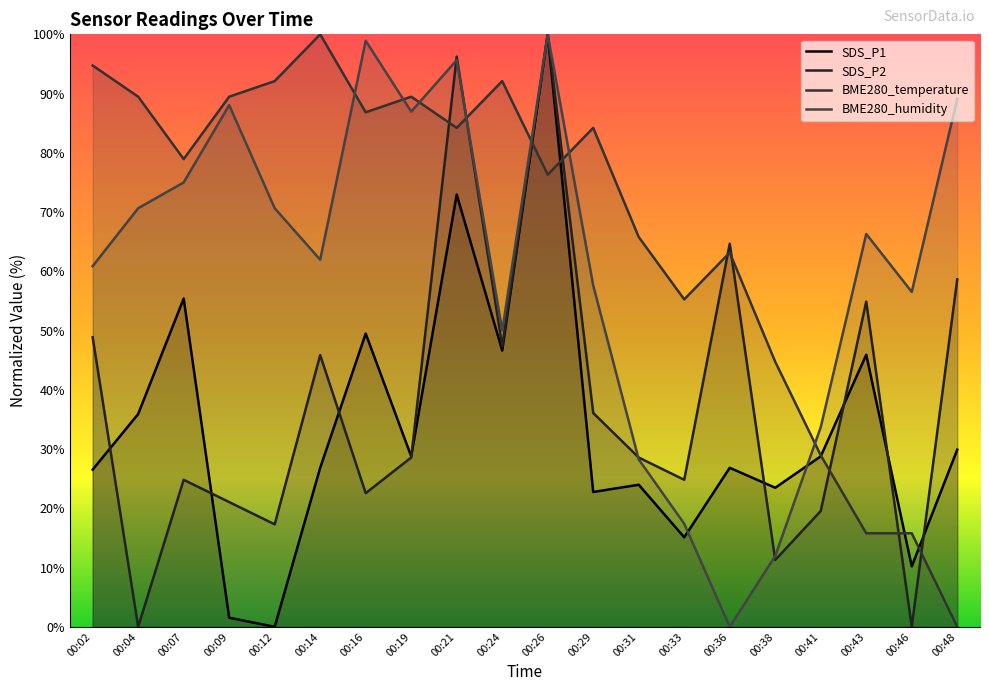

What is the total value across all series at 00:48?

177.7